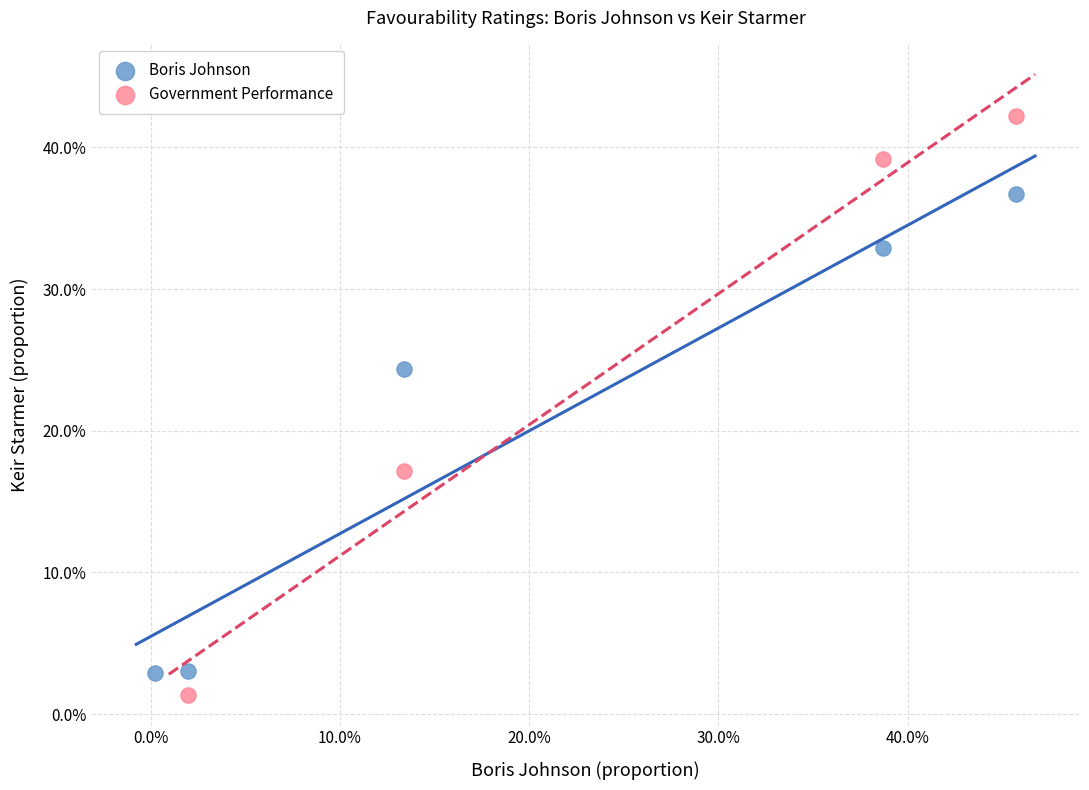

What are all the series names shown in the legend?

Boris Johnson, Government Performance